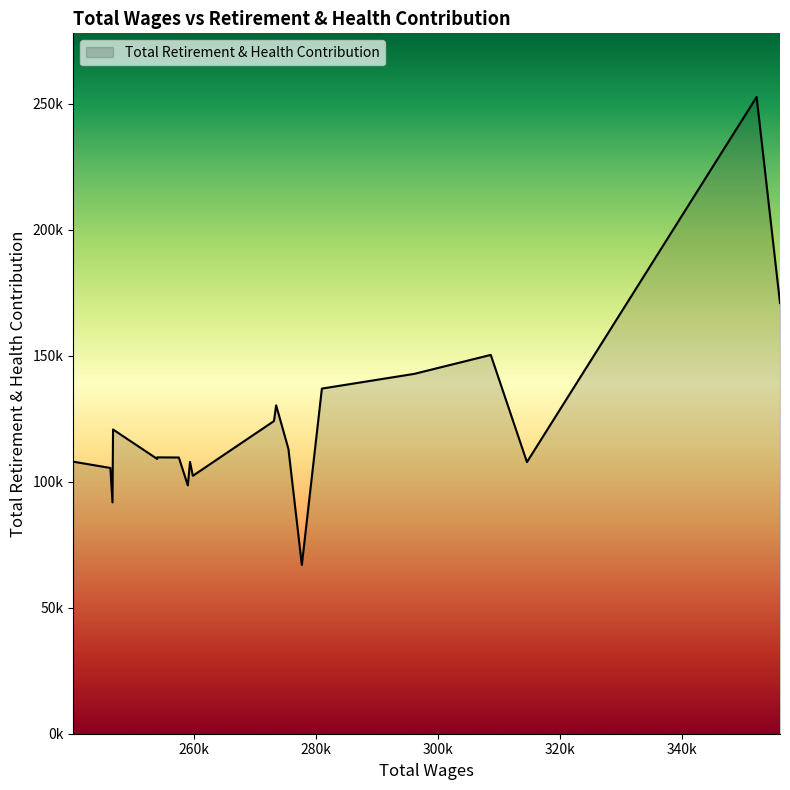

True or false: the data has more than 0 interior local peaks.

True